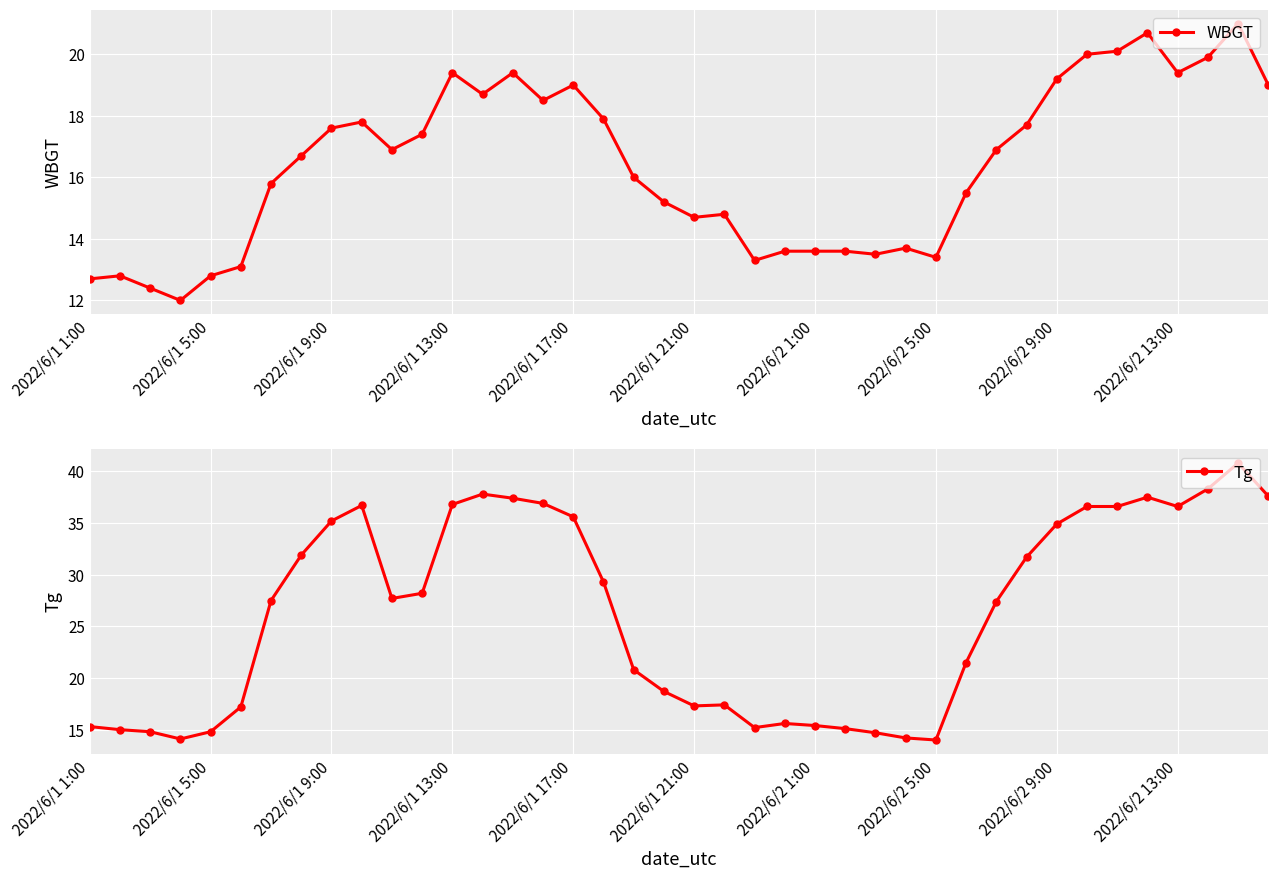

True or false: WBGT has more than 2 interior local peaks.

True